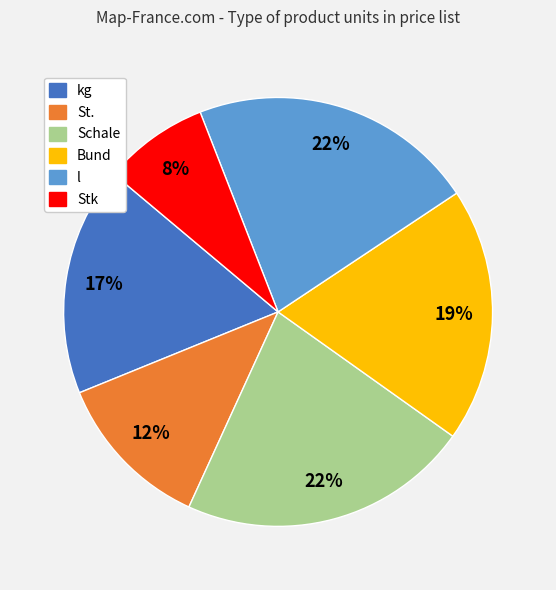

Does any single category account for the majority?

No